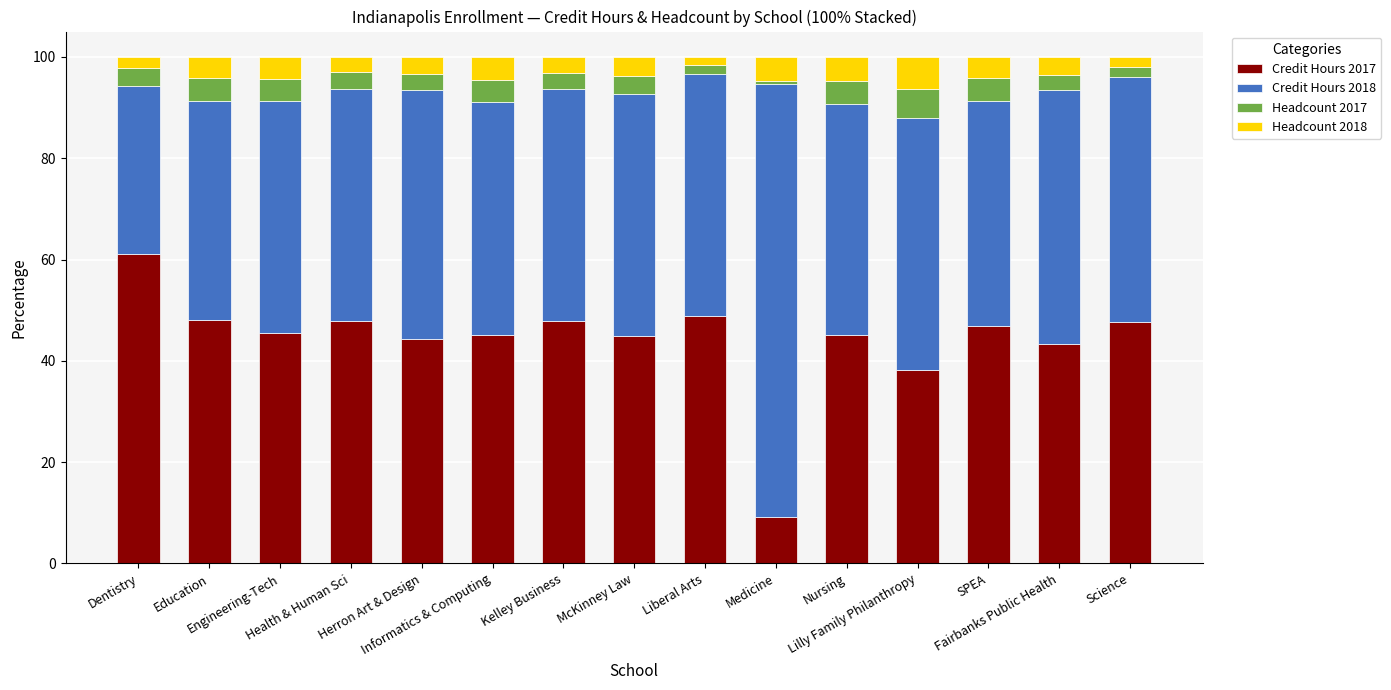

What is the maximum value for Credit Hours 2017?

61.1